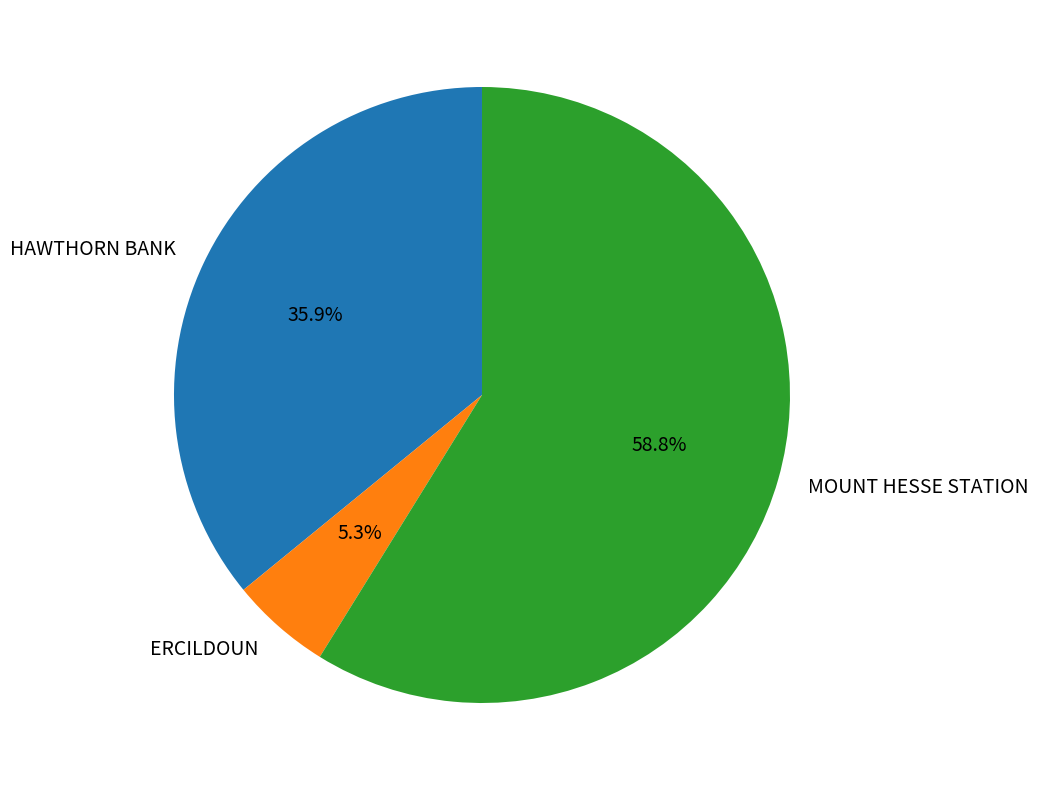

What is the ratio of the value at ERCILDOUN to the value at HAWTHORN BANK?

0.1